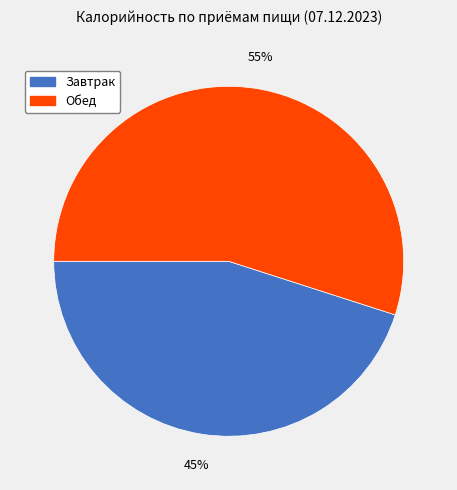

How many segments does this pie chart have?

2